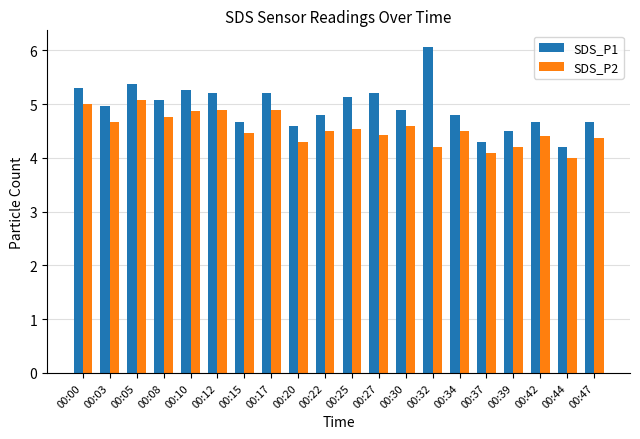

What is the sum of the SDS_P2 values at 00:25 and 00:30?

9.1